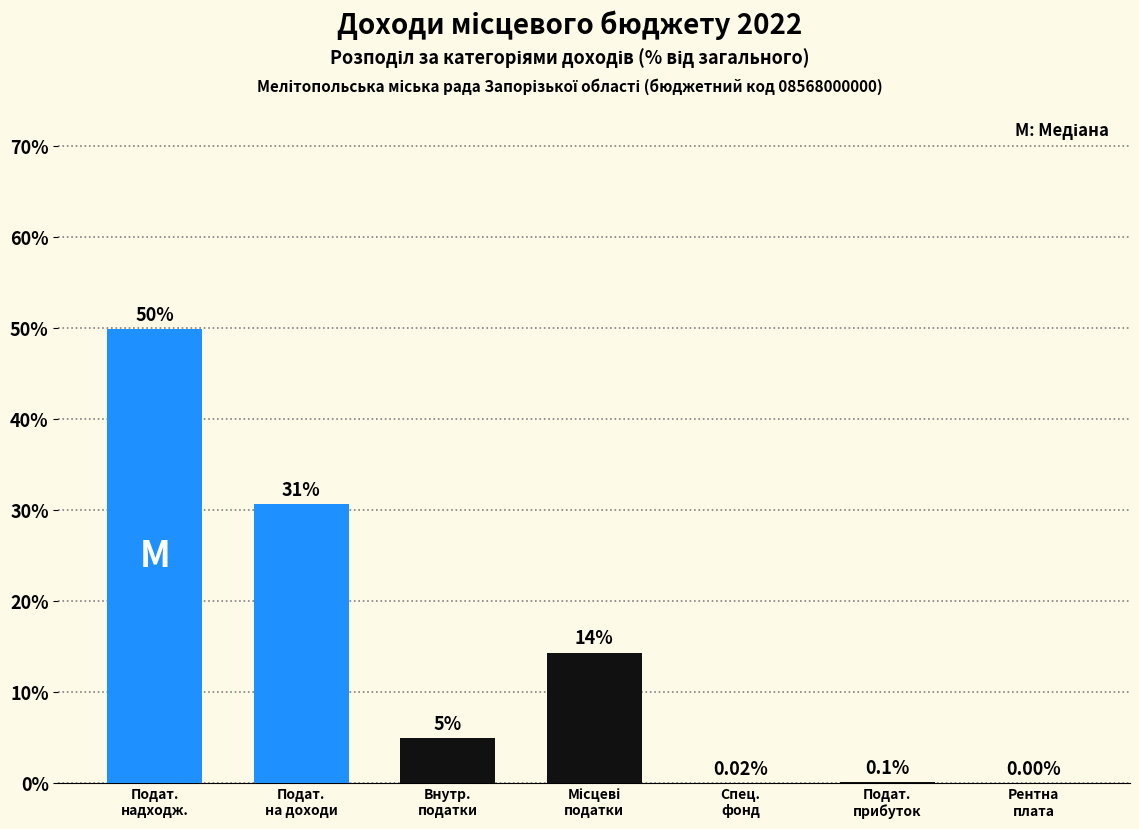

What is the sum of all values?

100.0